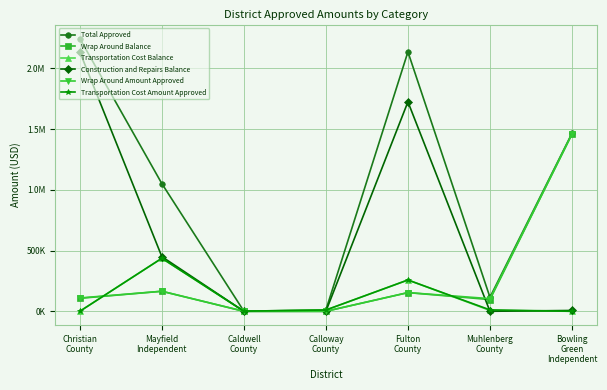

Does the chart have visible grid lines?

Yes